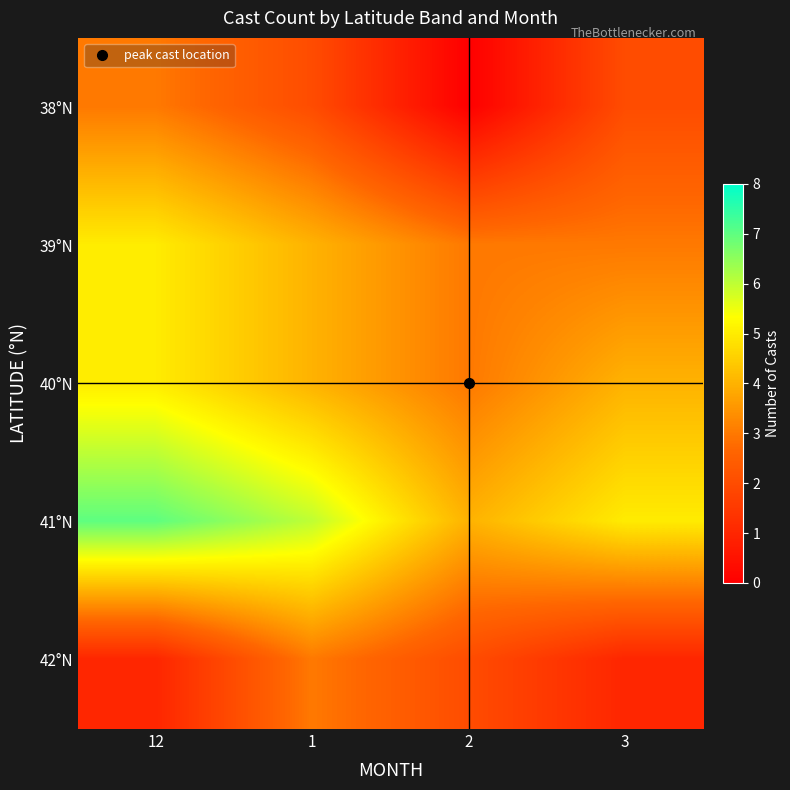

How many categories are shown in the chart?

4